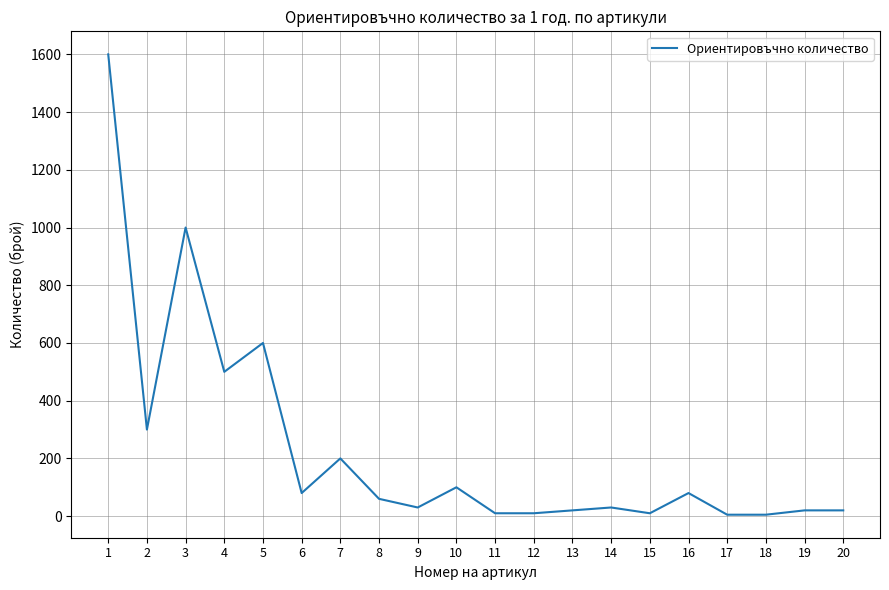

Which label corresponds to the largest value in the chart?

1